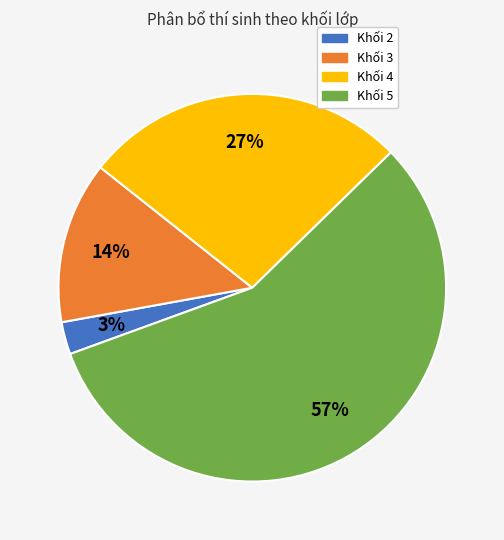

Does Khối 5 represent more than half of the total?

Yes